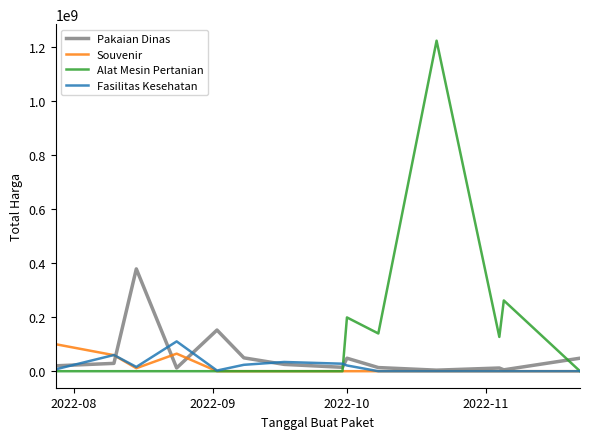

What are all the series names shown in the legend?

Pakaian Dinas, Souvenir, Alat Mesin Pertanian, Fasilitas Kesehatan